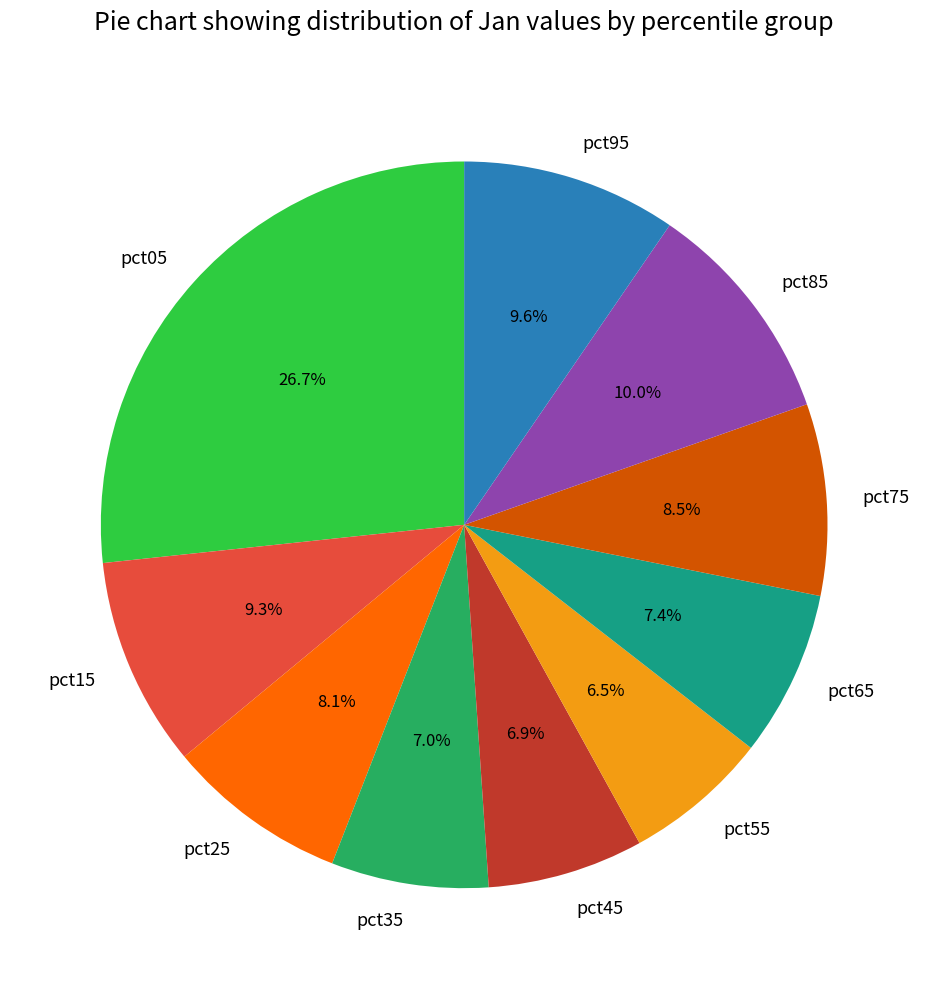

Which category has the biggest portion of the pie?

pct05